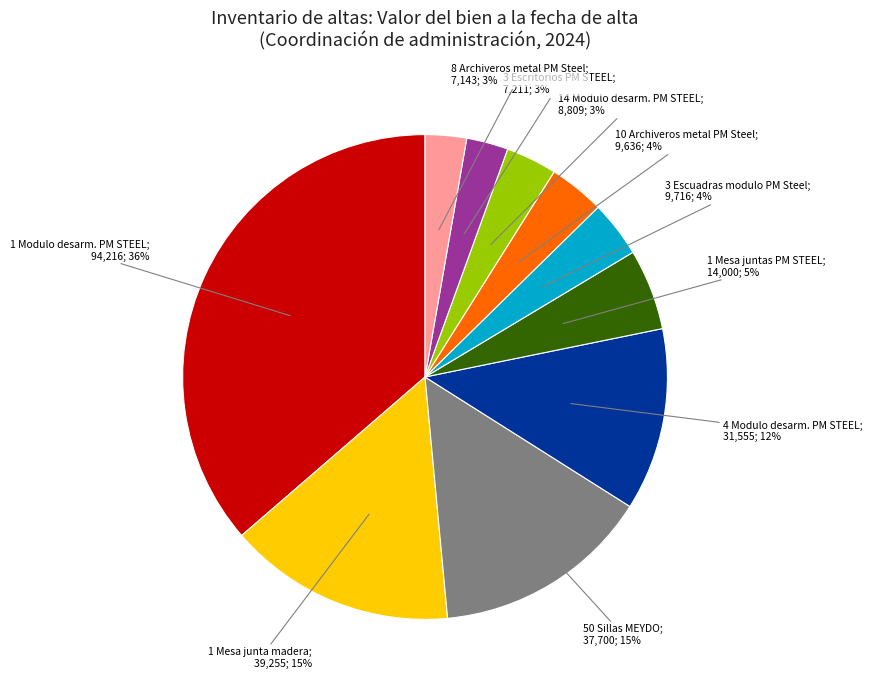

How many slices are in this pie chart?

10